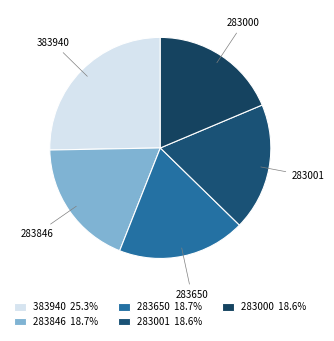

Does any single category account for the majority?

No